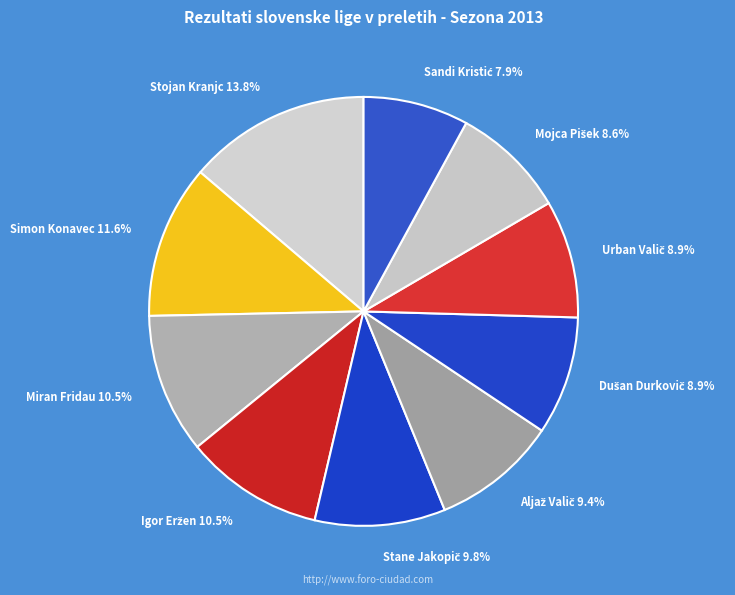

Is there a majority slice in this chart?

No